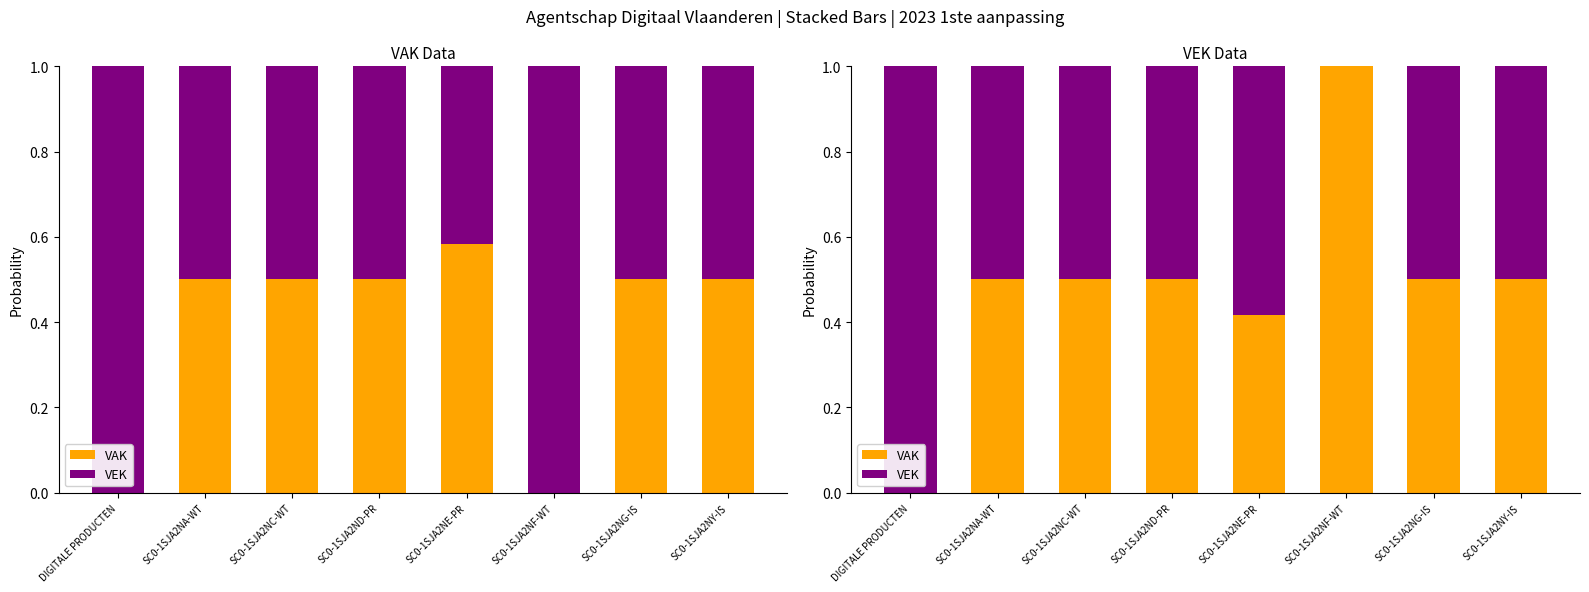

The VAK series shows 0.3 at SC0-1SJA2NY-IS. True or false?

False